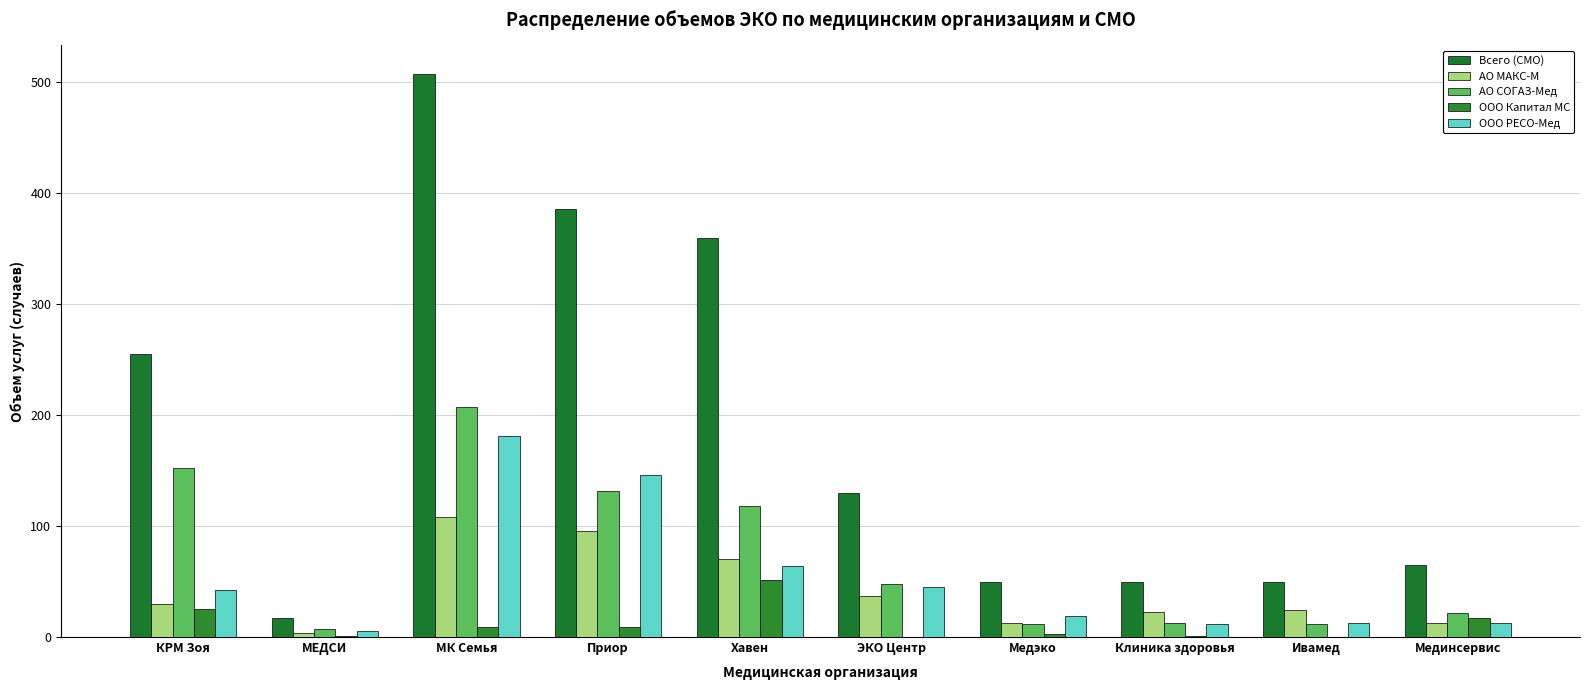

Reading right to left, transcribe all the data shown in this chart.

Всего (СМО): Мединсервис=65	Ивамед=50	Клиника здоровья=50	Медэко=50	ЭКО Центр=130	Хавен=360	Приор=386	МК Семья=508	МЕДСИ=17	КРМ Зоя=255
АО МАКС-М: Мединсервис=13	Ивамед=24	Клиника здоровья=23	Медэко=13	ЭКО Центр=37	Хавен=70	Приор=96	МК Семья=108	МЕДСИ=4	КРМ Зоя=30
АО СОГАЗ-Мед: Мединсервис=22	Ивамед=12	Клиника здоровья=13	Медэко=12	ЭКО Центр=48	Хавен=118	Приор=132	МК Семья=207	МЕДСИ=7	КРМ Зоя=152
ООО Капитал МС: Мединсервис=17	Ивамед=0	Клиника здоровья=1	Медэко=3	ЭКО Центр=0	Хавен=51	Приор=9	МК Семья=9	МЕДСИ=1	КРМ Зоя=25
ООО РЕСО-Мед: Мединсервис=13	Ивамед=13	Клиника здоровья=12	Медэко=19	ЭКО Центр=45	Хавен=64	Приор=146	МК Семья=181	МЕДСИ=5	КРМ Зоя=42